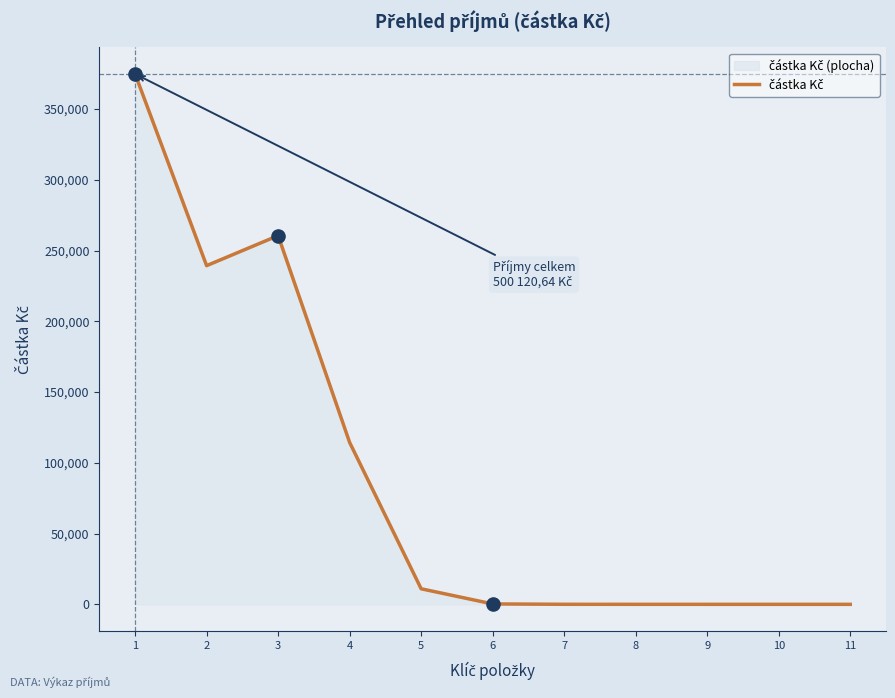

Between 7 and 2, which is larger?

2